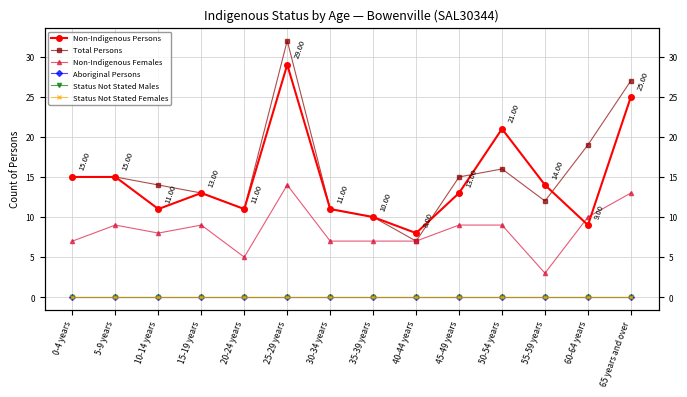

Rank the series by their maximum value, from lowest to highest.

Aboriginal Persons, Status Not Stated Males, Status Not Stated Females, Non-Indigenous Females, Non-Indigenous Persons, Total Persons